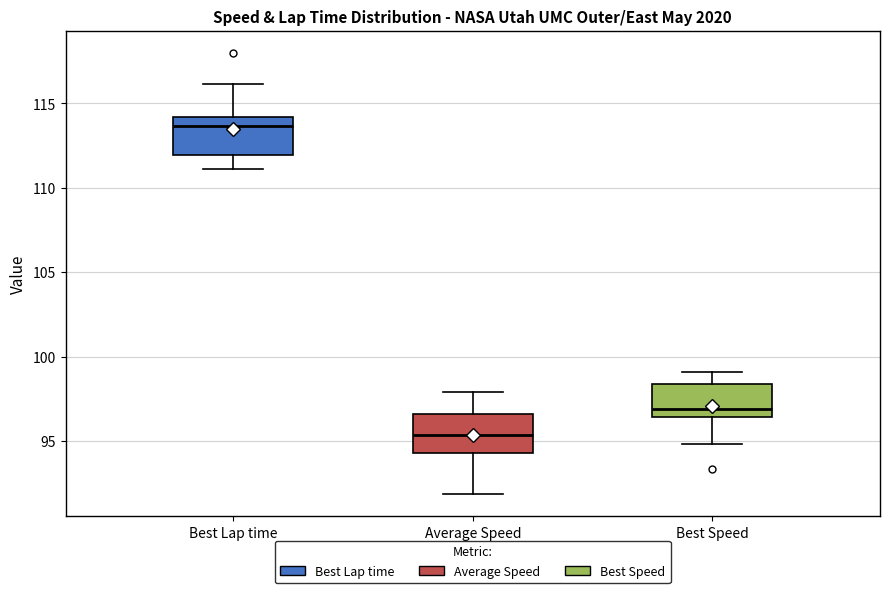

Which box has the highest median line?

Best Lap time